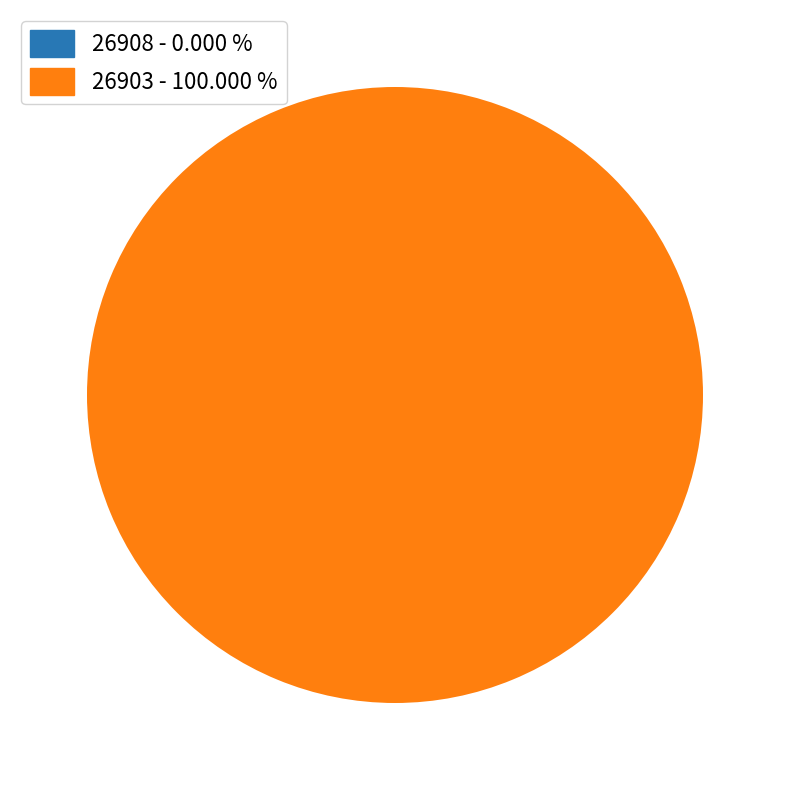

To the nearest percent, what portion does 26903 represent?

100%